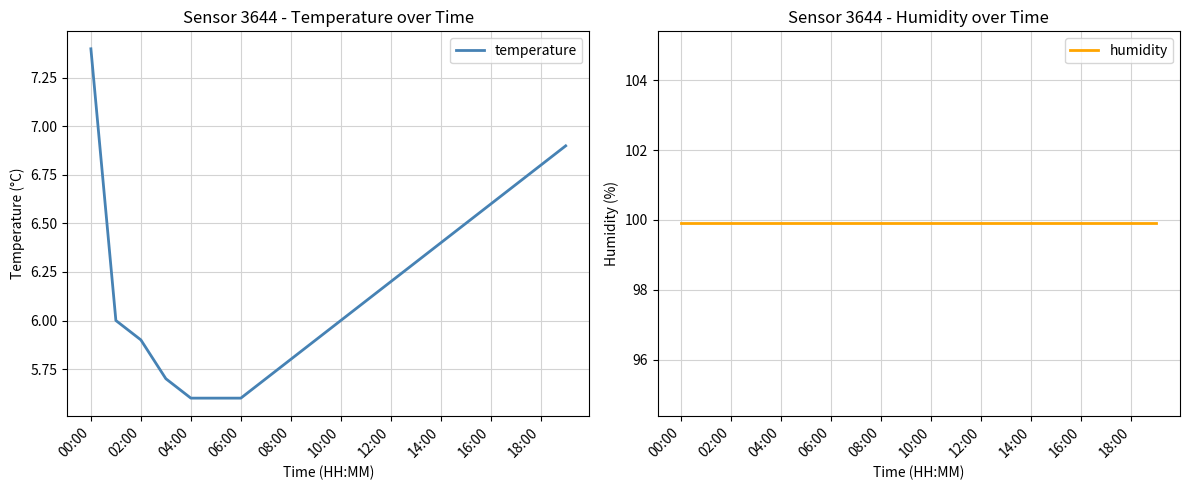

What is the maximum value for temperature?

7.4